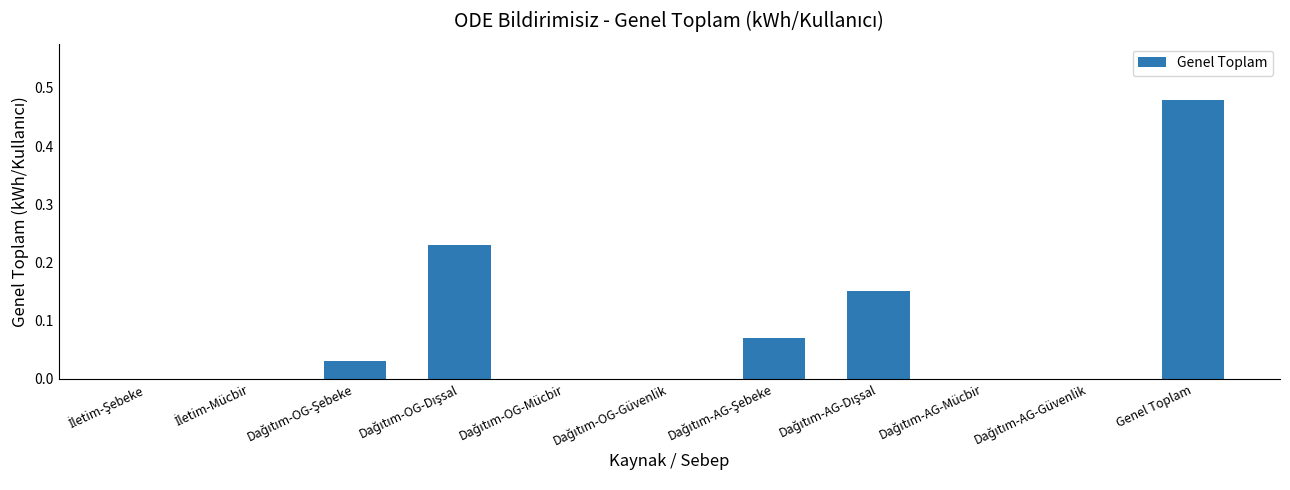

The value at Genel Toplam is 0.7. True or false?

False